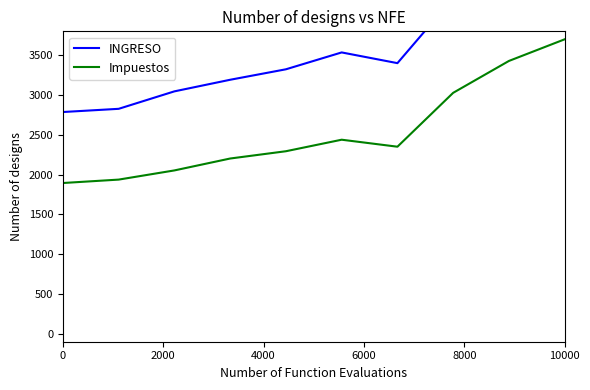

How many lines are shown in the chart?

2